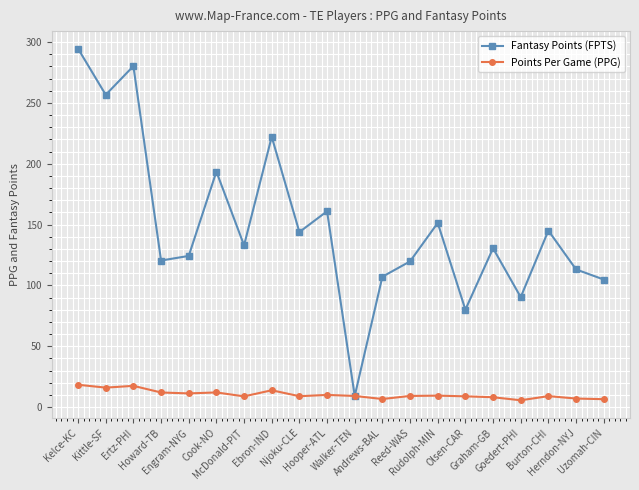

What is the spread (max minus min) of values at Olsen-CAR?

71.2